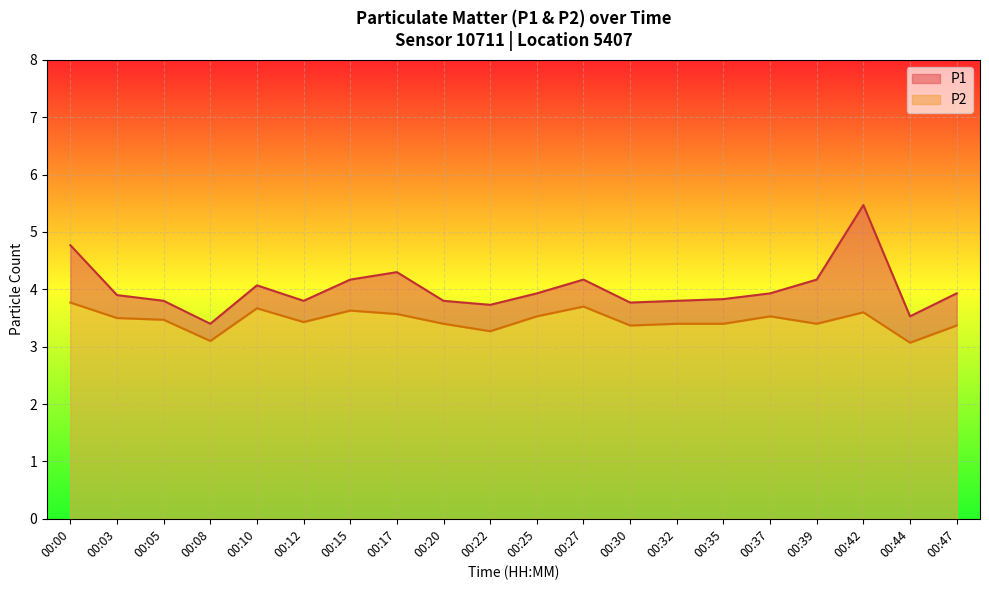

What is the difference between the maximum and minimum values in the P1 series?

2.1